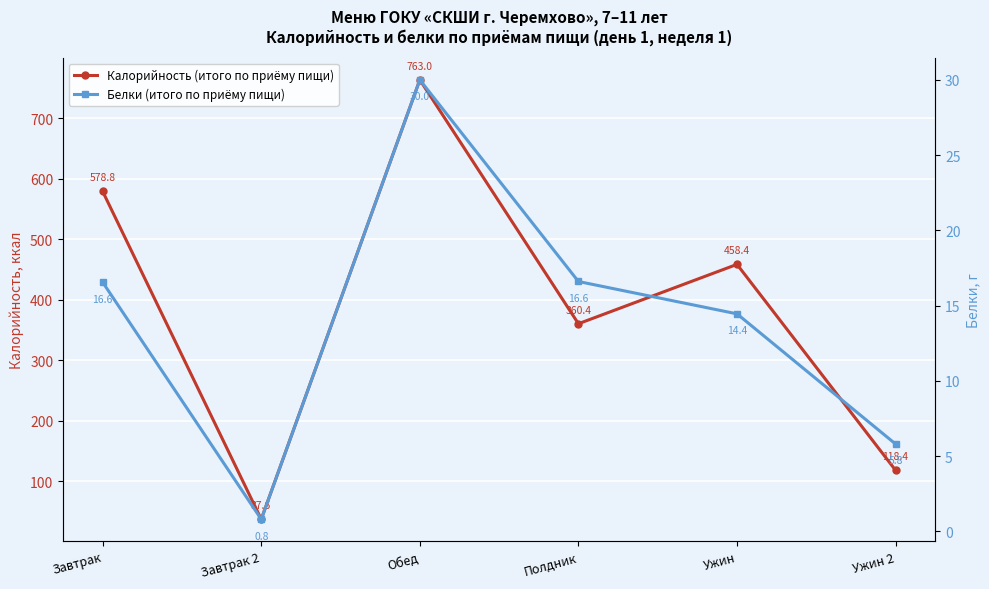

What is the average value of the Калорийность (итого по приёму пищи) series?

386.1